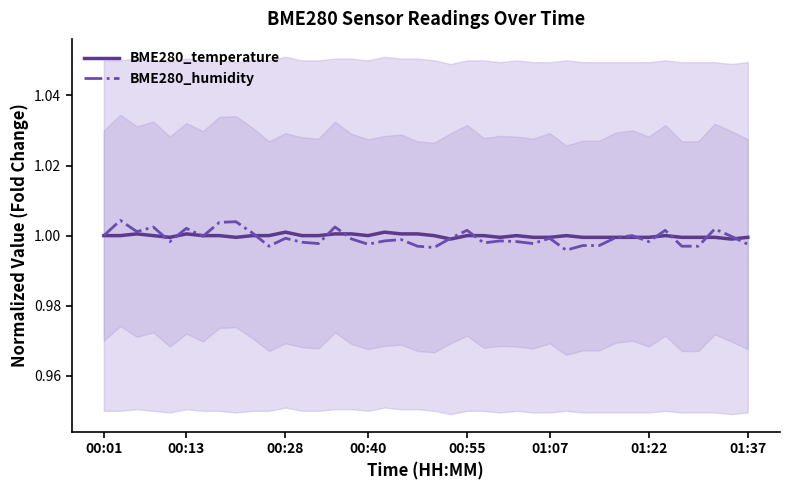

True or false: BME280_humidity and BME280_temperature intersect in this chart.

True